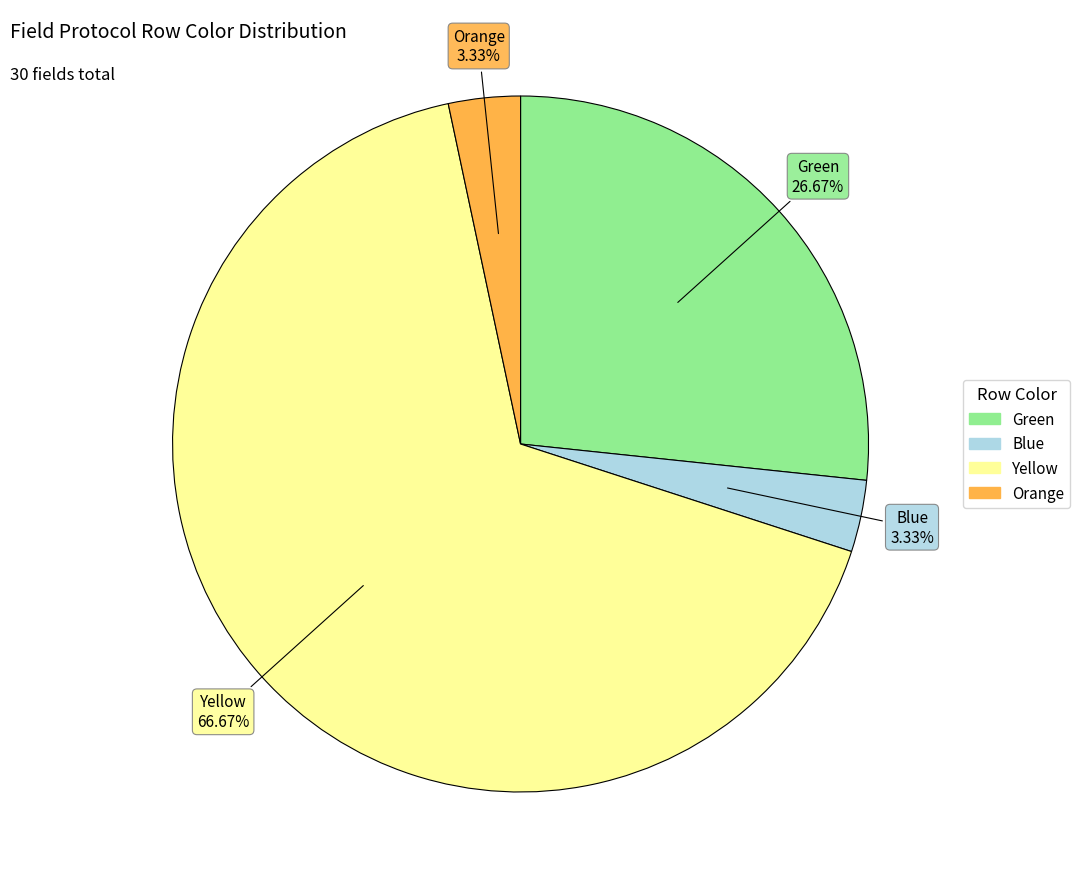

Which slice is the largest?

Yellow